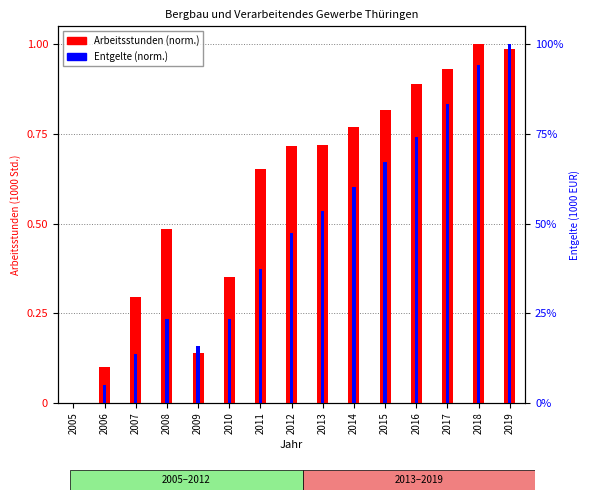

Count the number of data series in this chart.

2